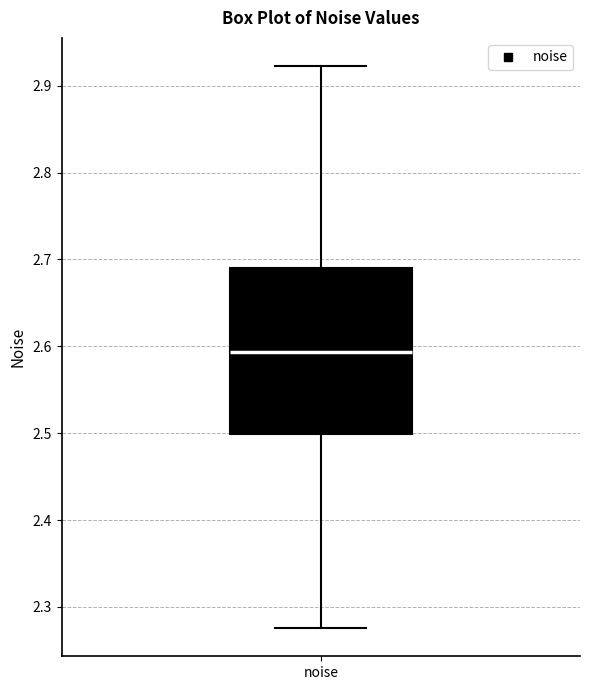

Where is the upper edge of the box for noise on the y-axis? The values are not printed on the chart, so give them approximately, as read against the axis.

2.69